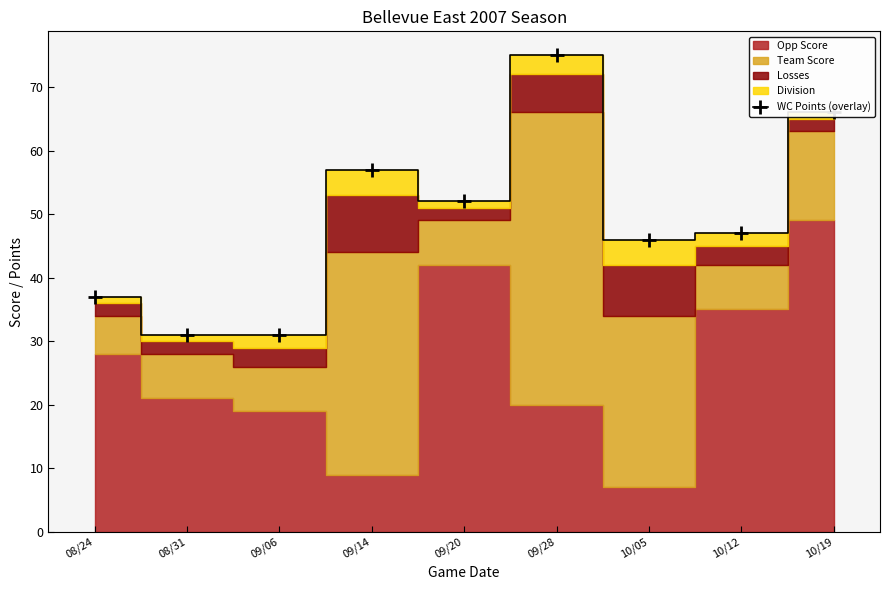

Is it true that the value at 09/06 is 31?

True